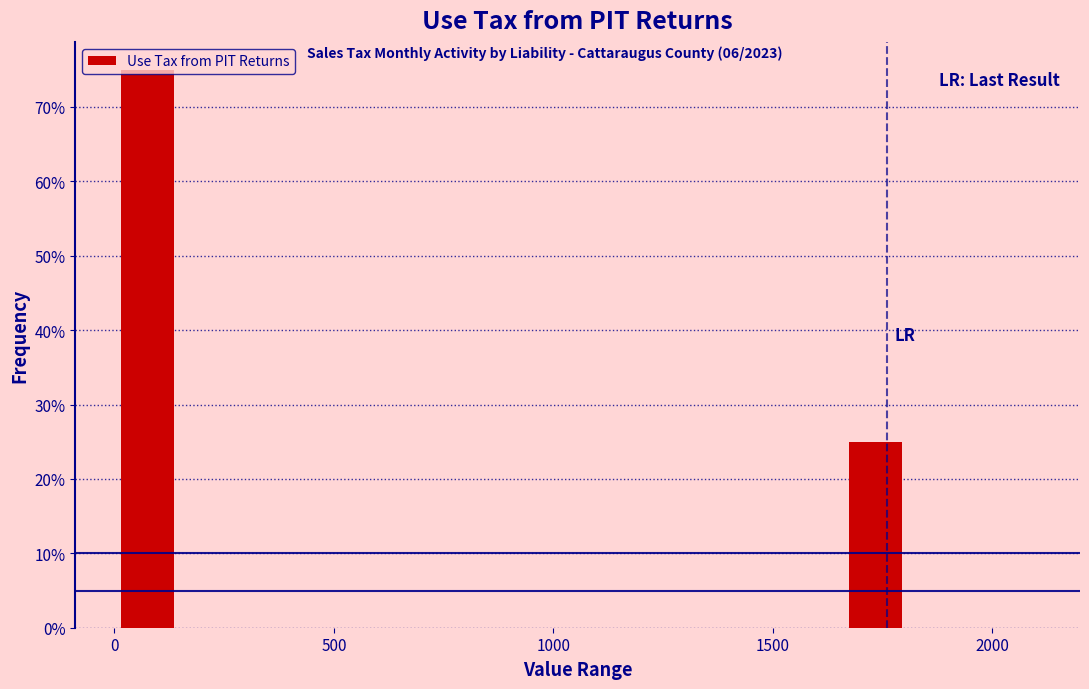

Around what value on the x-axis is the tallest bar? Give the approximate position of its centre, as read against the axis.

100